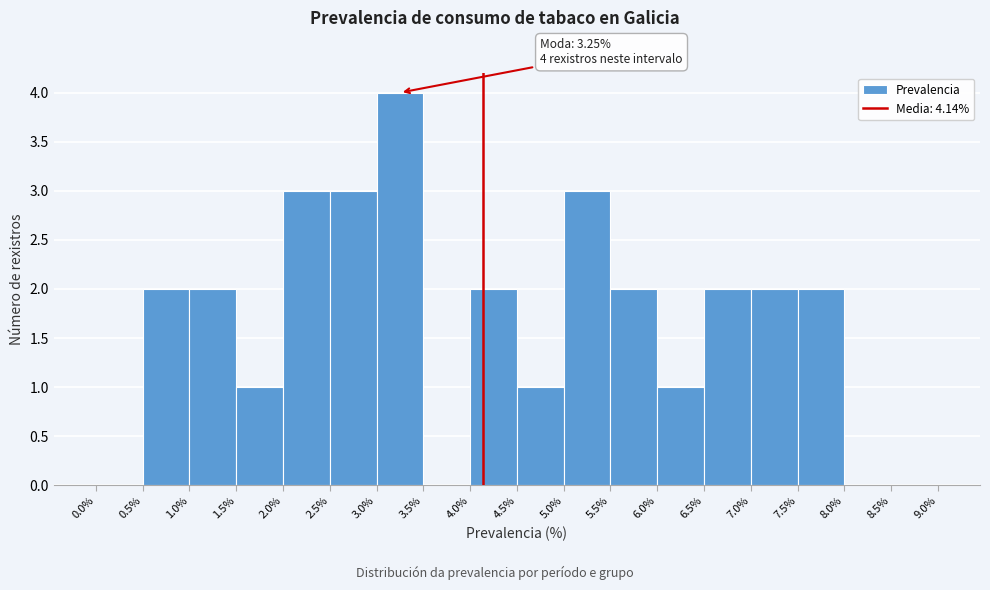

Over which range of the x-axis is the bar tallest?

3.0% to 3.5%